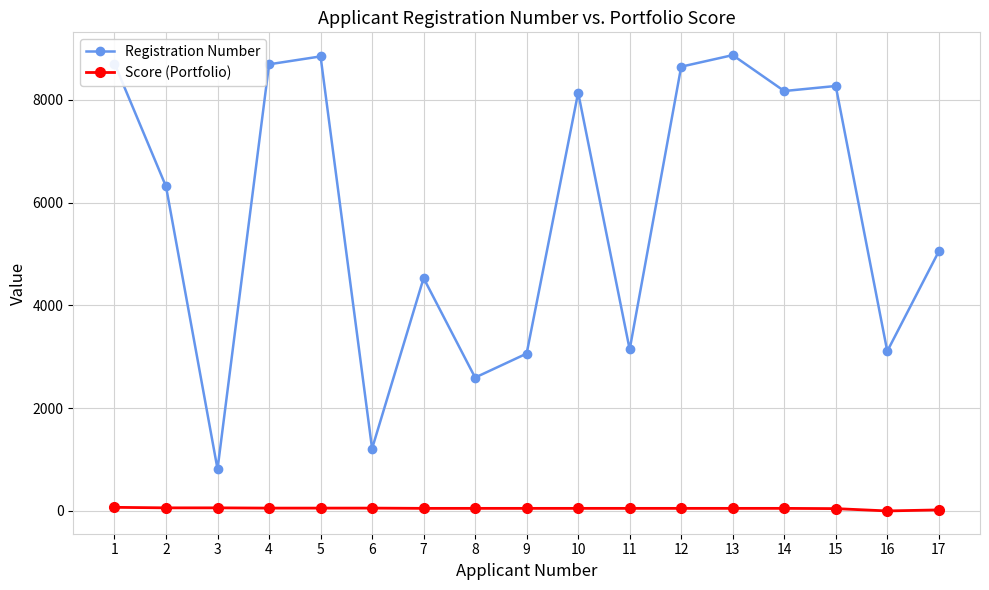

What is the difference between the highest and lowest values at 5?

8793